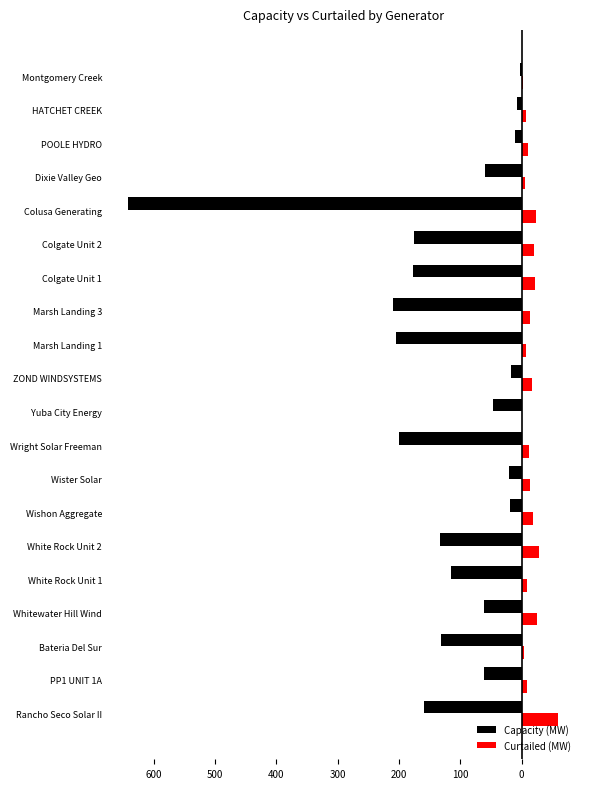

What are all the series names shown in the legend?

Capacity (MW), Curtailed (MW)